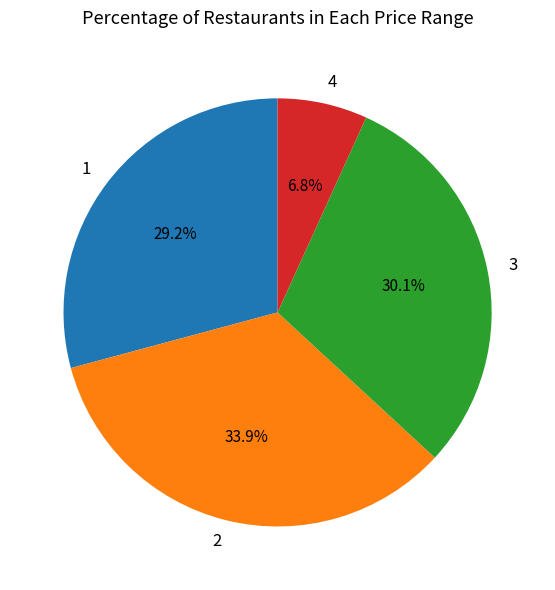

How many slices are in this pie chart?

4